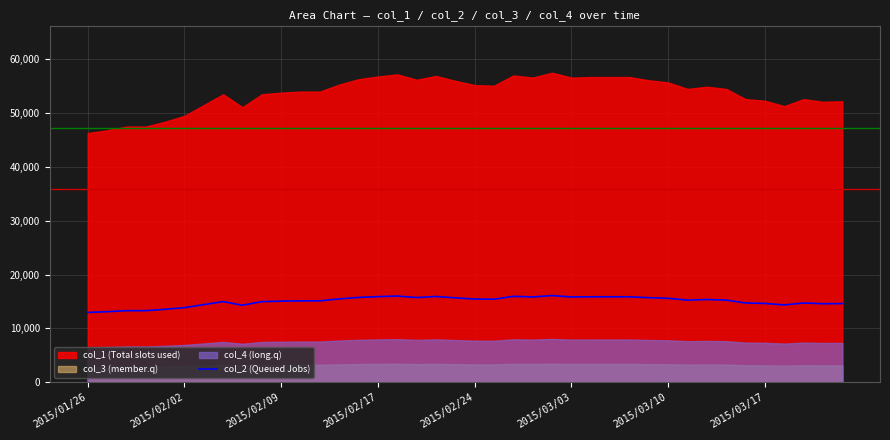

What is the highest value of the col_2 (Queued Jobs) series?

16100.0